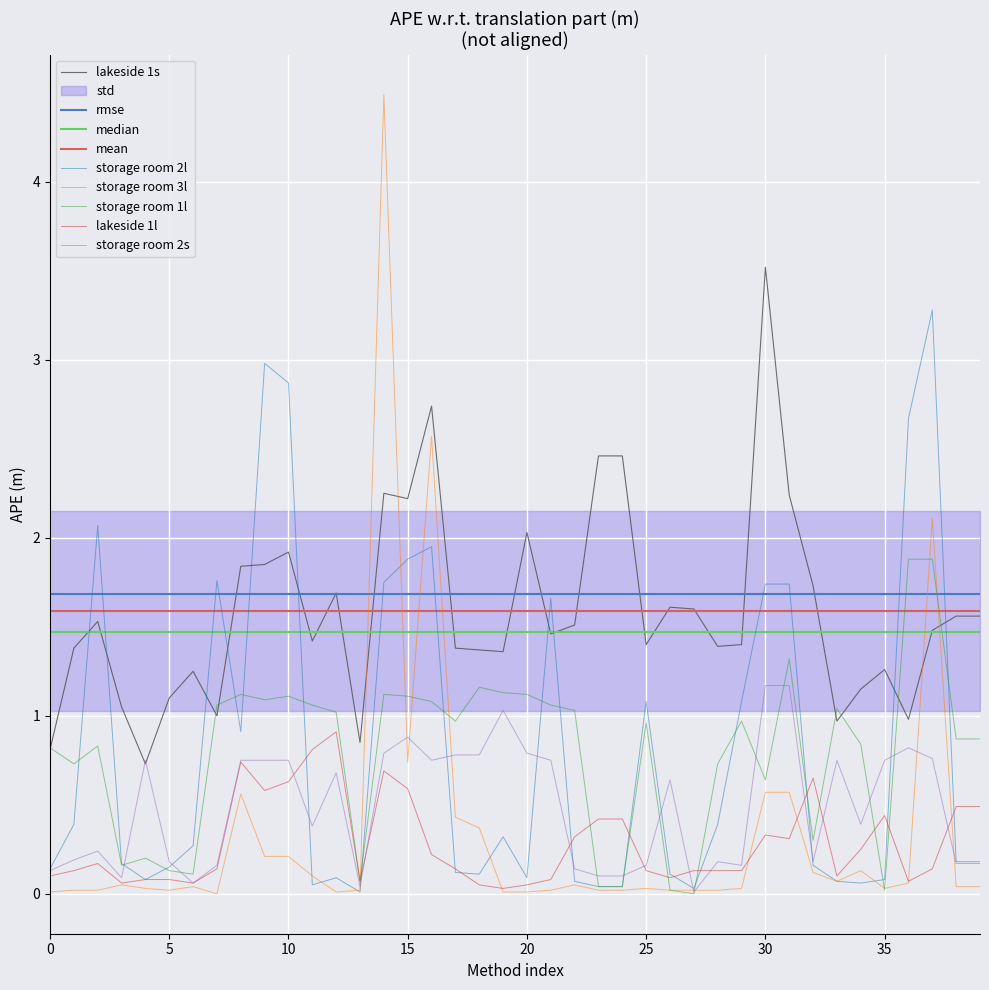

How many interior local peaks does the storage room 1l series have?

10